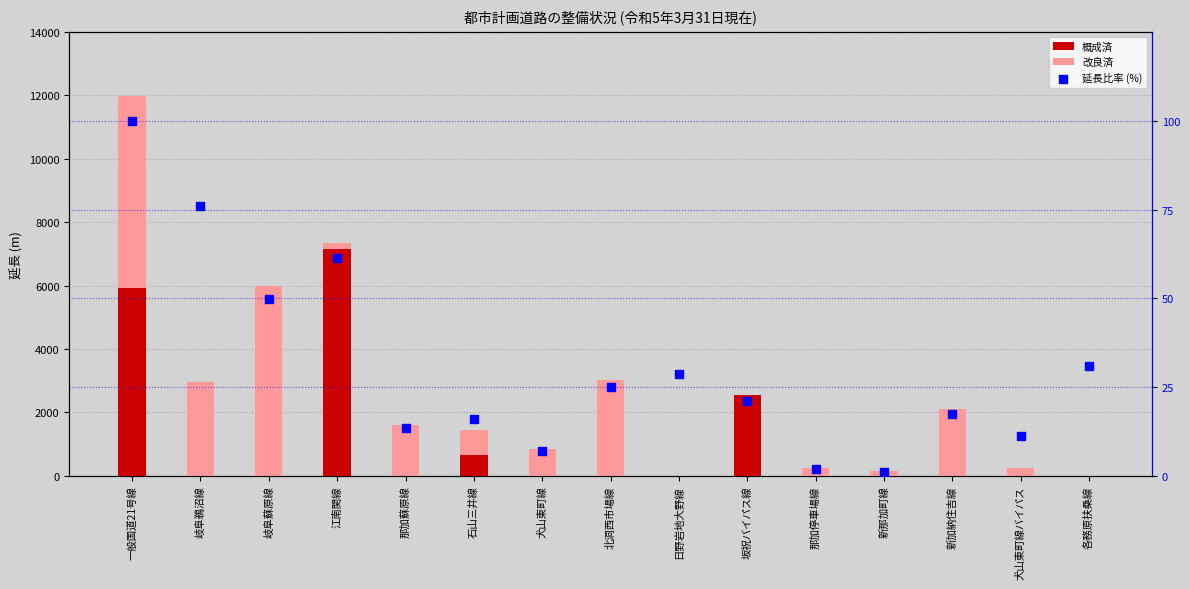

Which series contains the highest Y value?

概成済